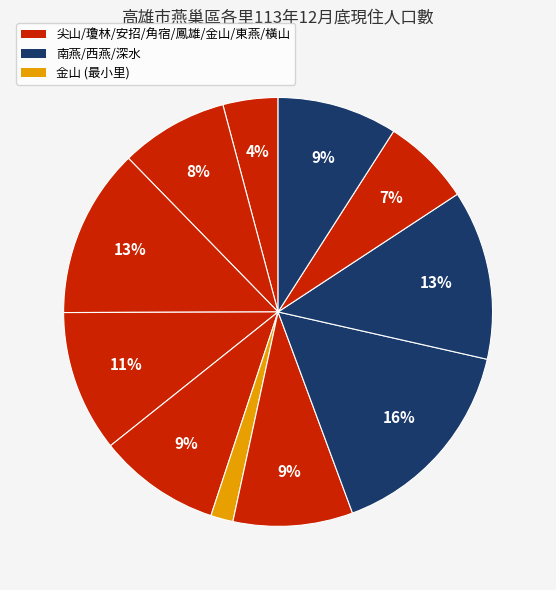

Does any single category account for the majority?

No